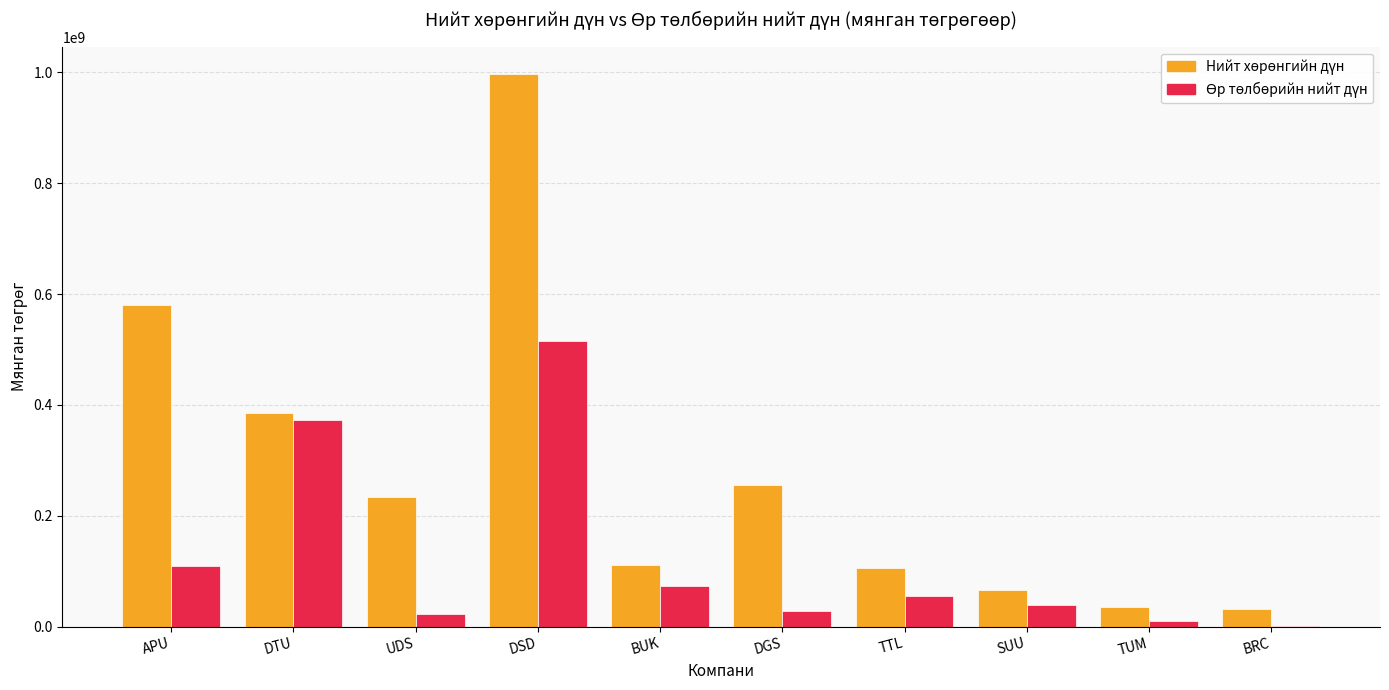

What is the total value across all series at APU?

690268811.7